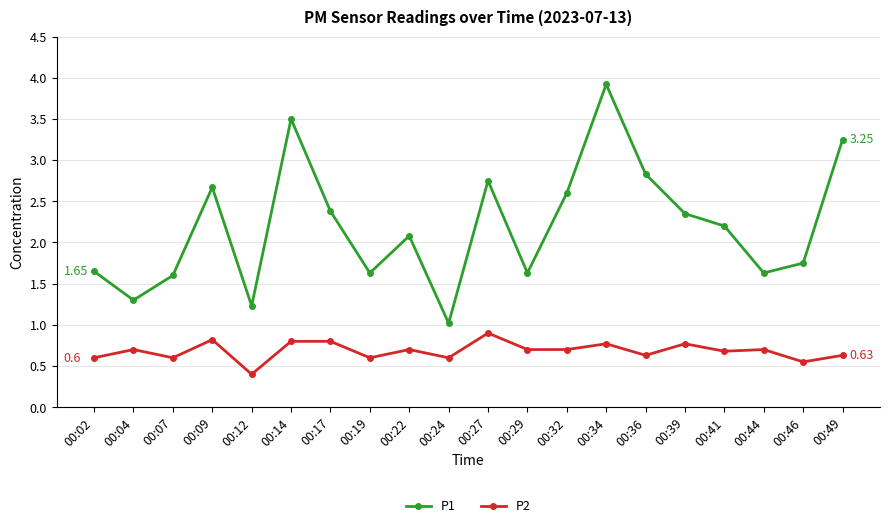

What is the minimum value for P2?

0.4